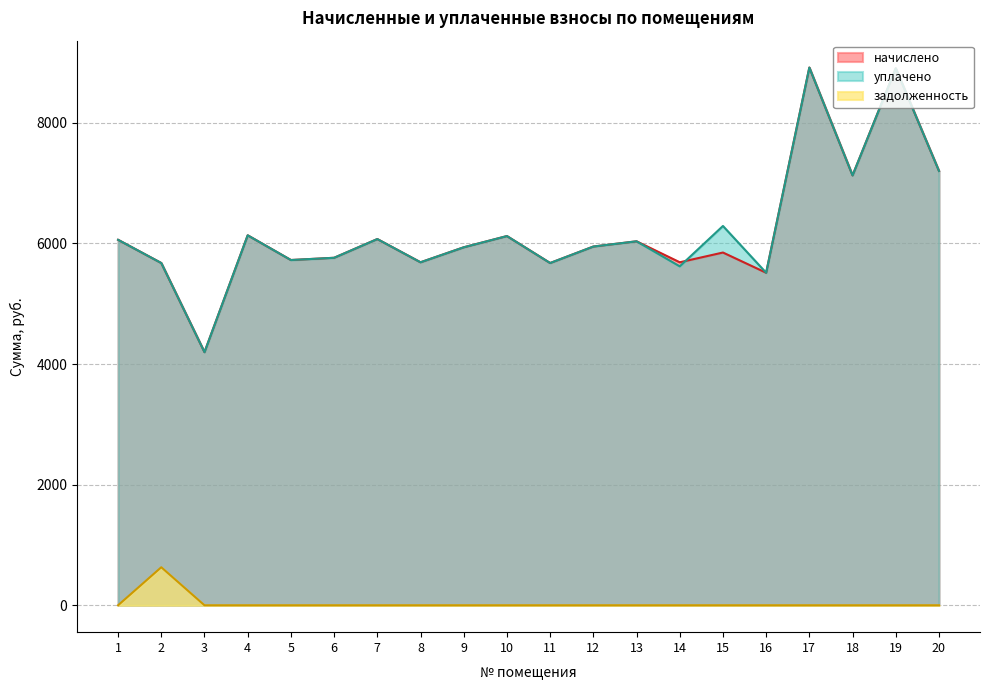

True or false: уплачено has more than 0 points higher than both neighbors.

True